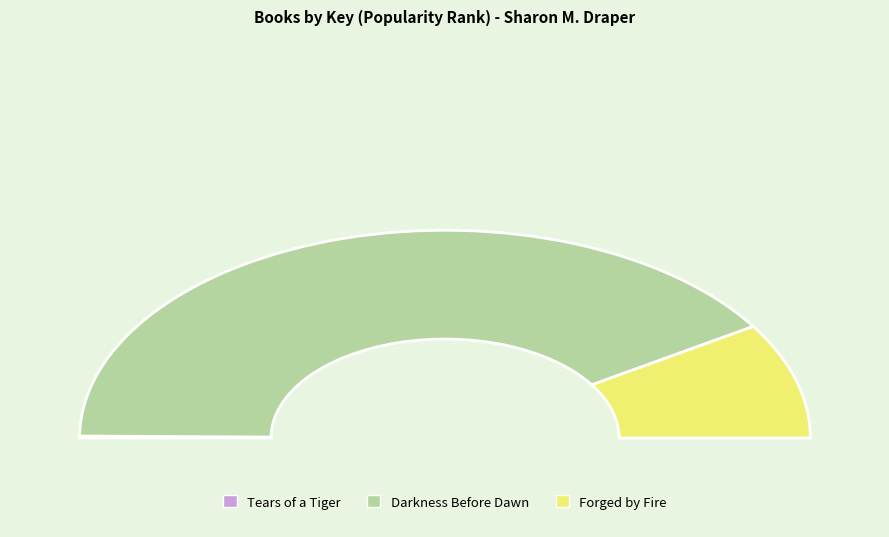

How many slices are in this pie chart?

3